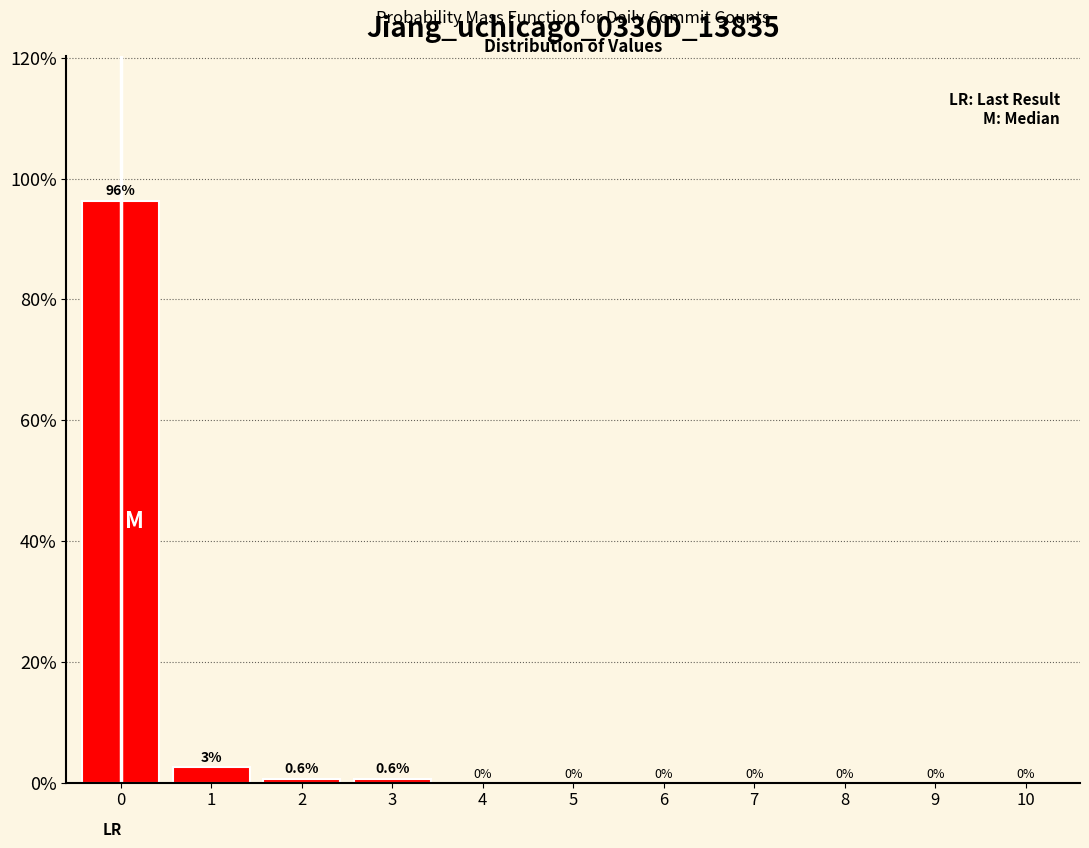

The chart shows a value of 60.6 at 10. True or false?

False